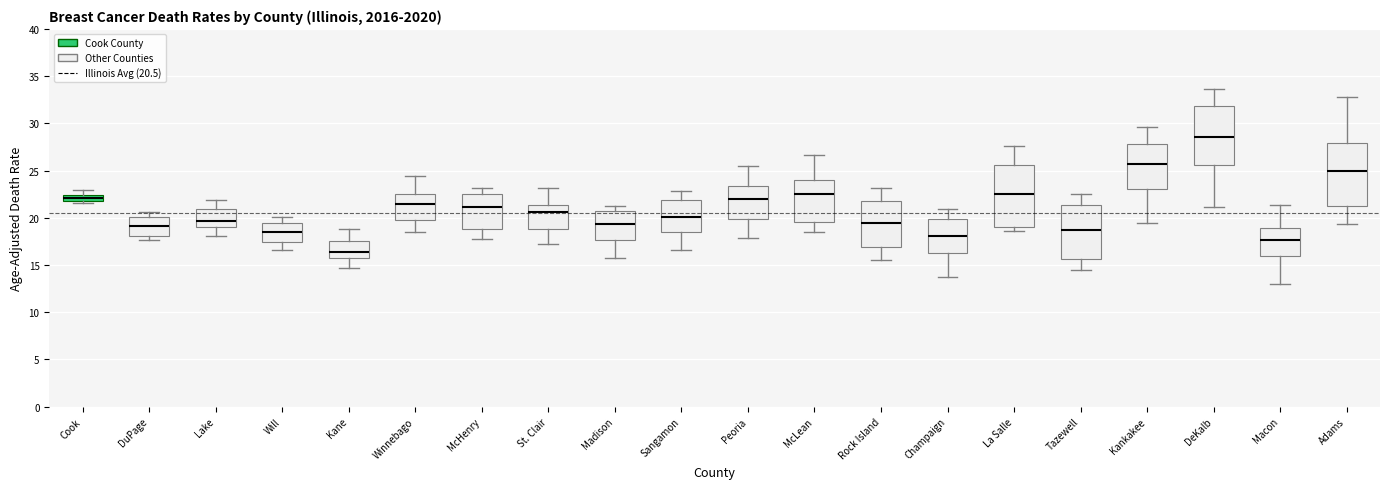

Which box's median line is the lowest?

Kane